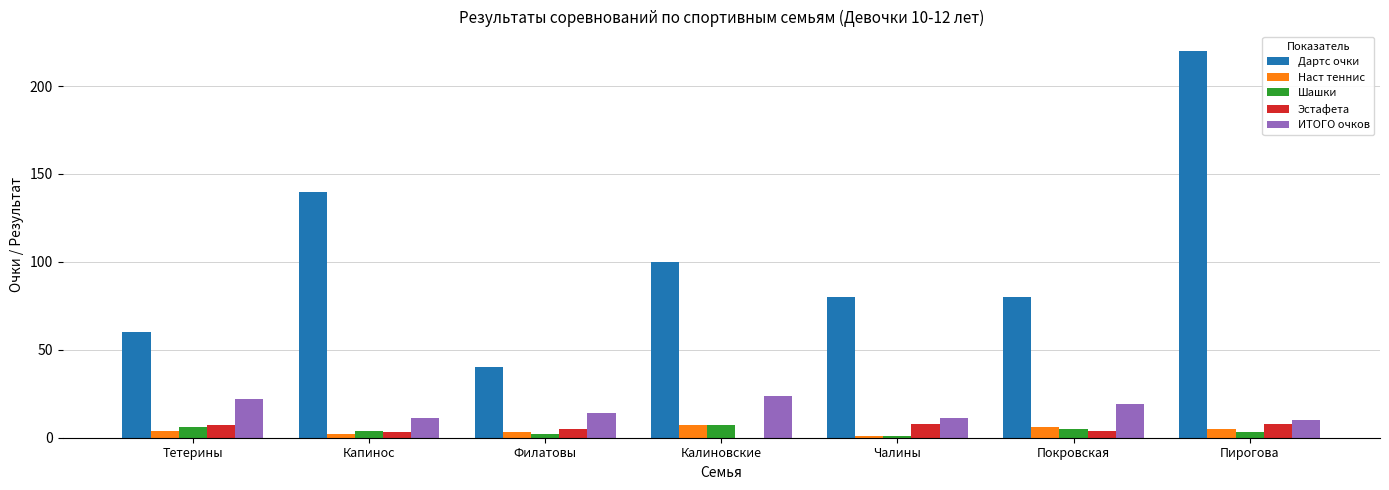

How many groups of bars are there?

7